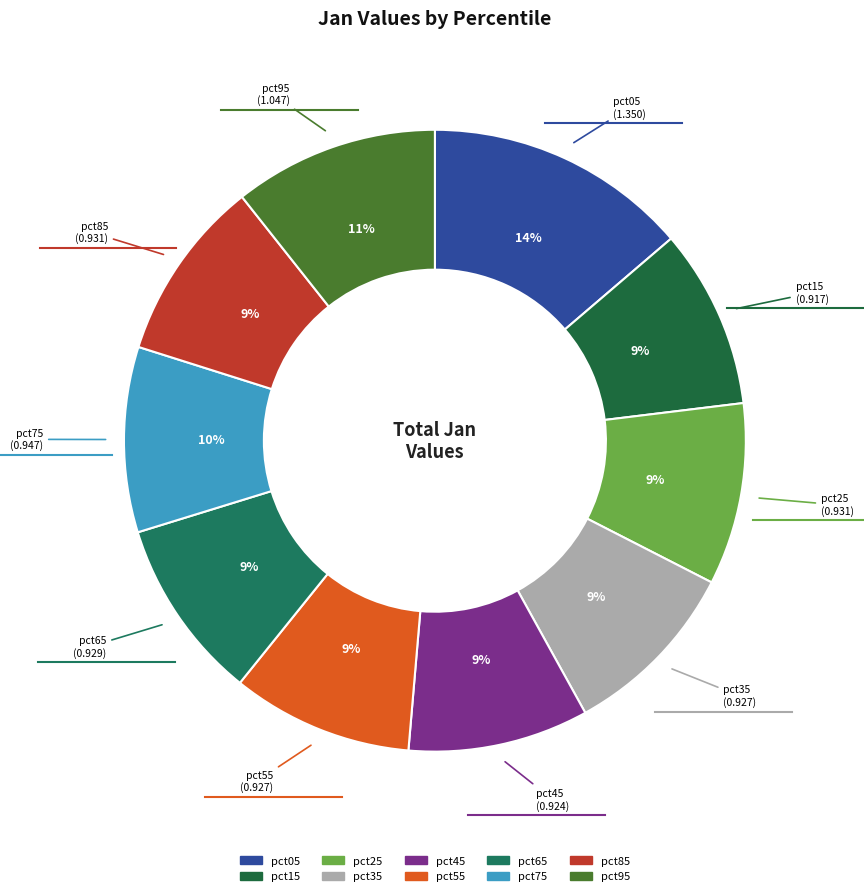

What percentage is the pct25 slice, to the nearest percent?

9%